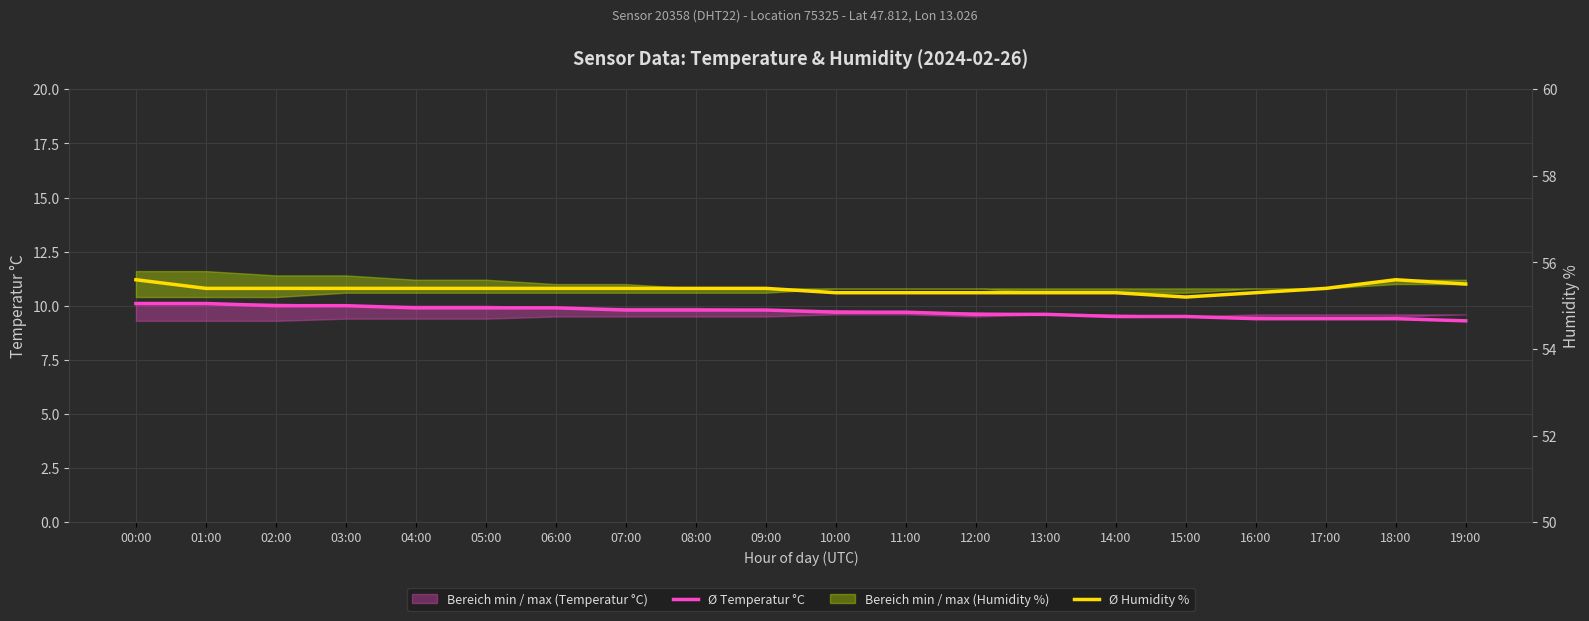

What is the sum of all Ø Humidity % values?

1107.7